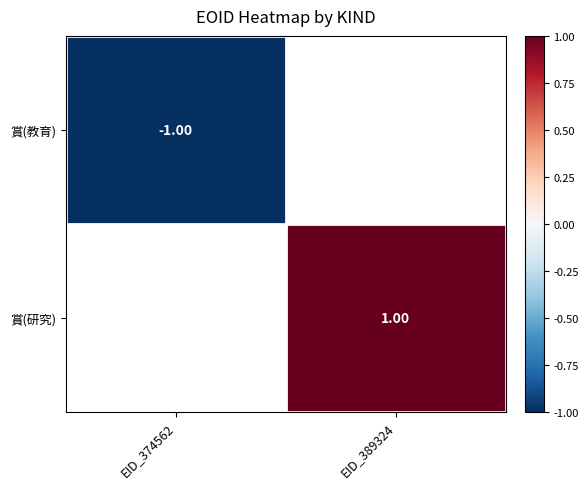

At which label does 賞(教育) reach its peak?

EID_374562